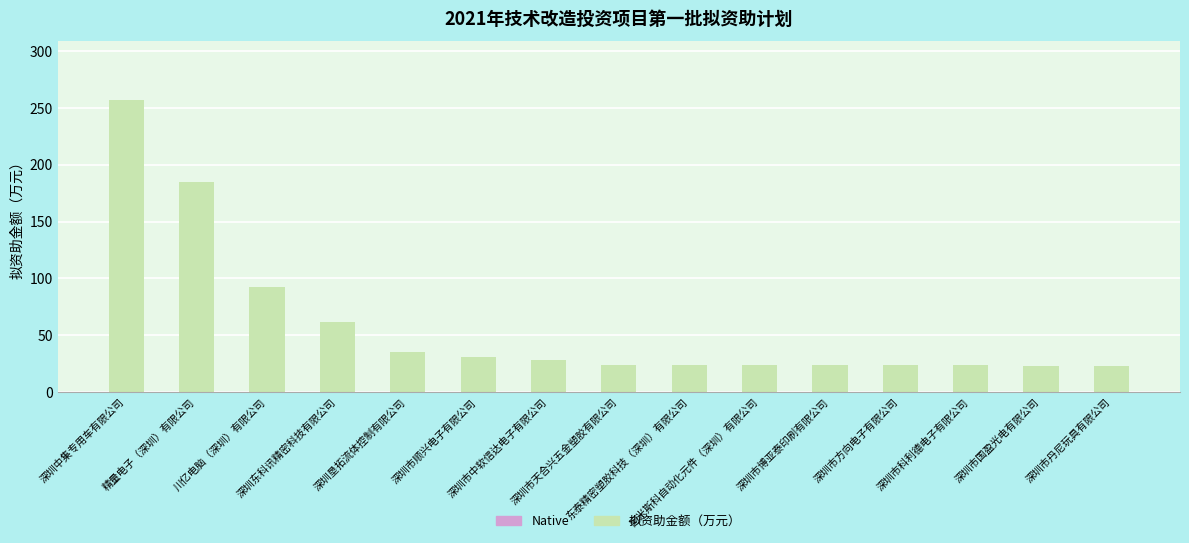

What is the label of the 3rd bar from the right?

深圳市科利德电子有限公司